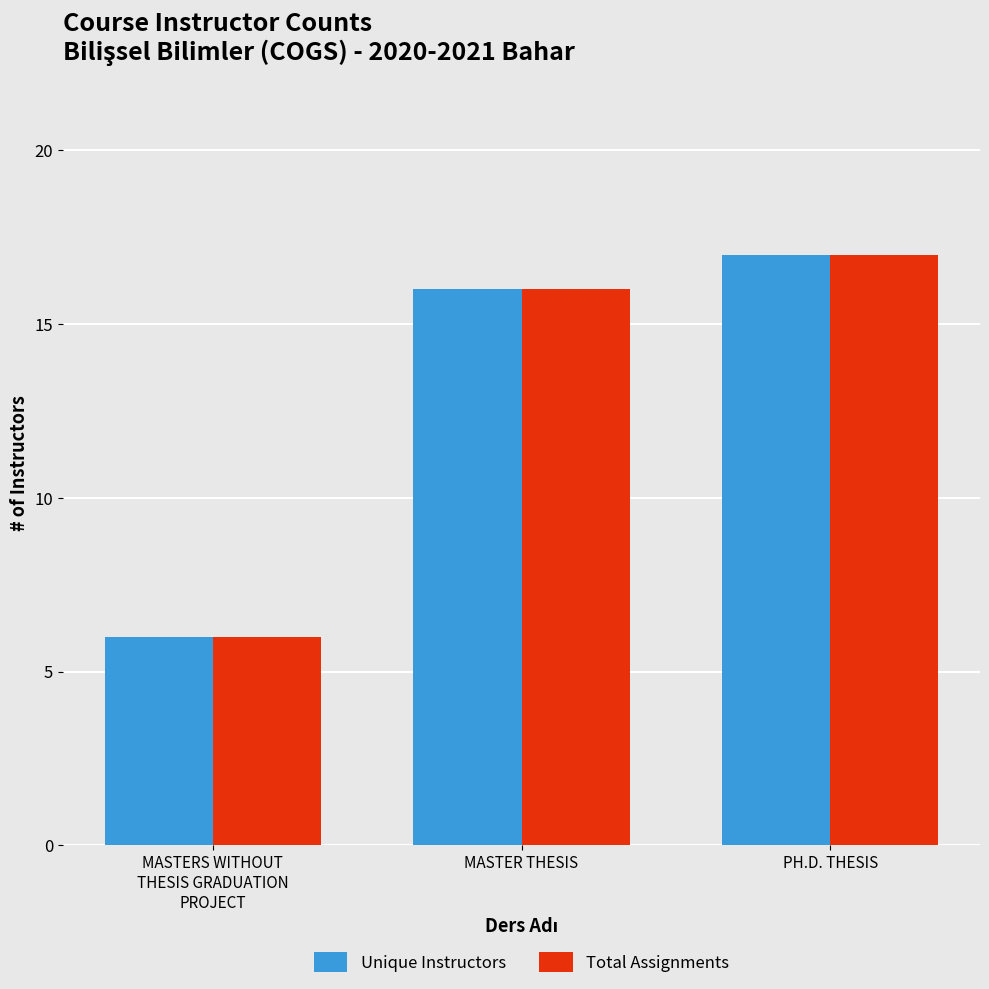

Reading left to right, extract all data points from this chart.

Unique Instructors: MASTERS WITHOUT
THESIS GRADUATION
PROJECT=6	MASTER THESIS=16	PH.D. THESIS=17
Total Assignments: MASTERS WITHOUT
THESIS GRADUATION
PROJECT=6	MASTER THESIS=16	PH.D. THESIS=17